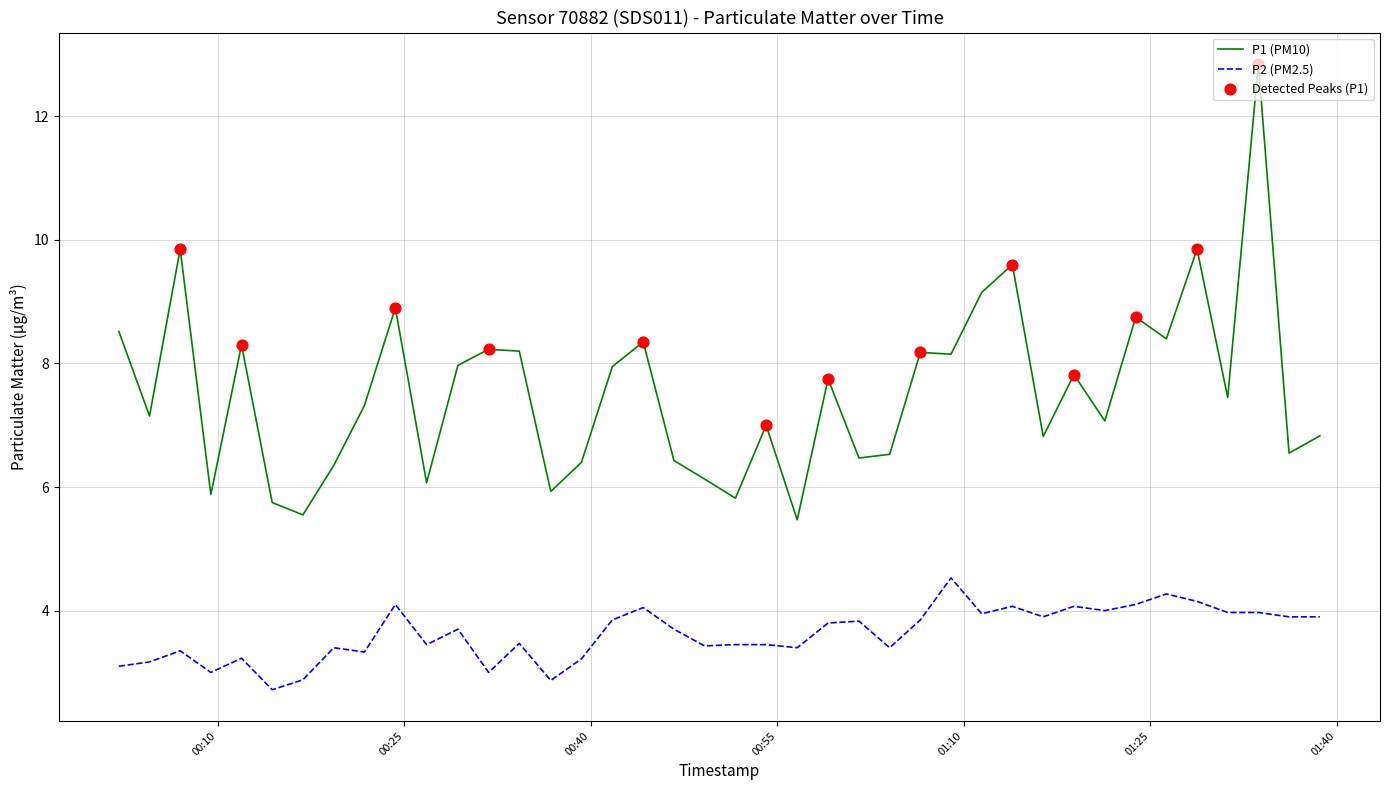

Which series has the largest range (max minus min)?

P1 (PM10)